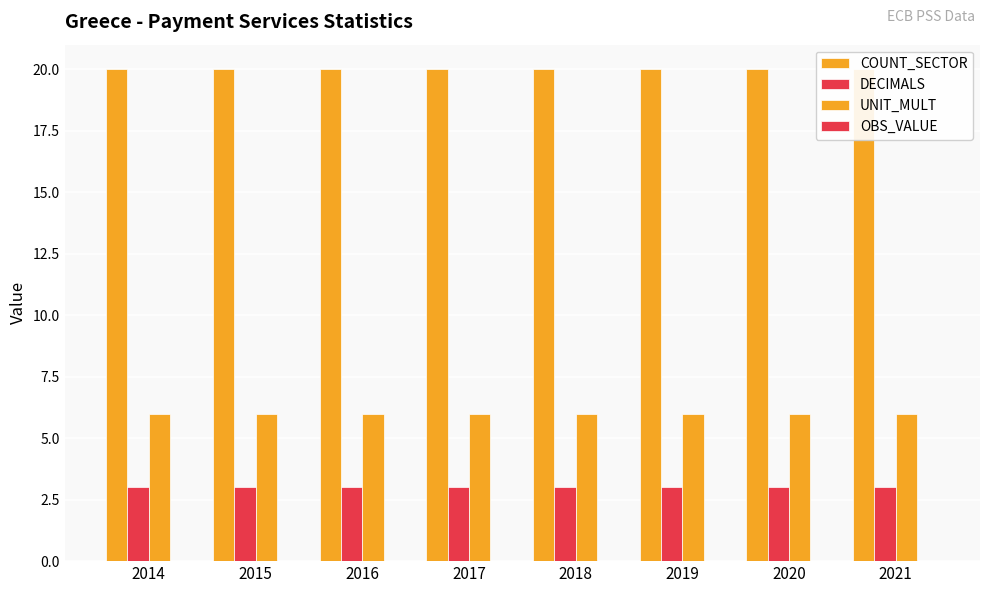

How many series are shown in this chart?

4